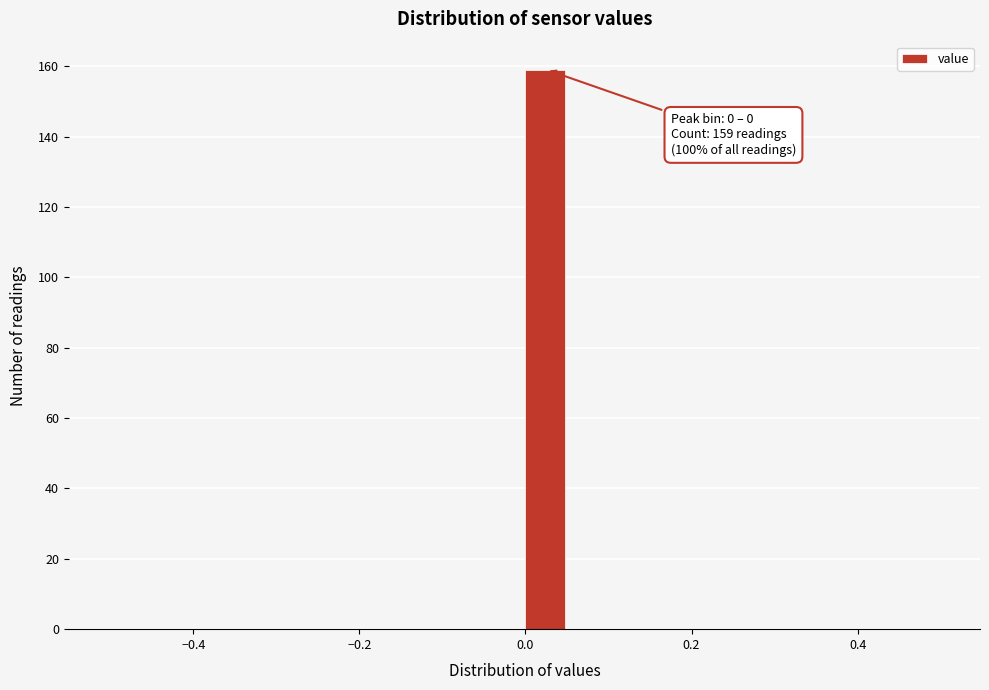

Read against the x-axis, roughly where is the centre of the tallest bar?

0.02